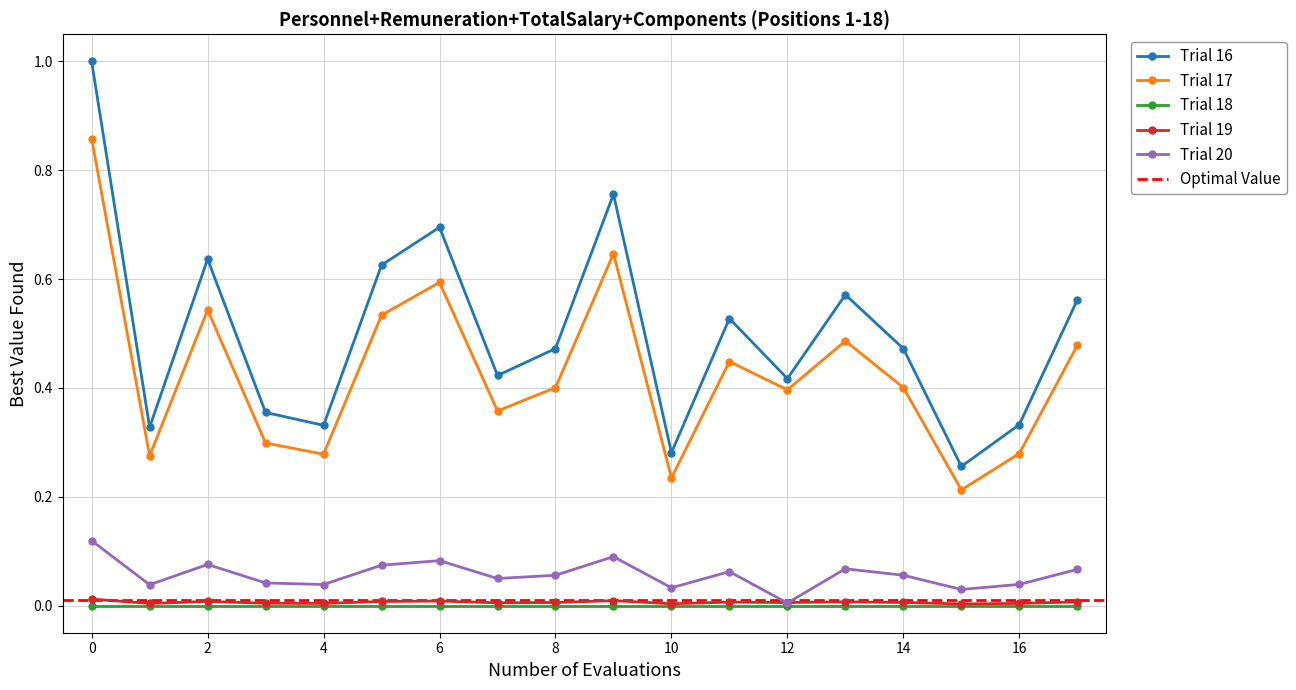

Where is the first local maximum for Trial 17?

2